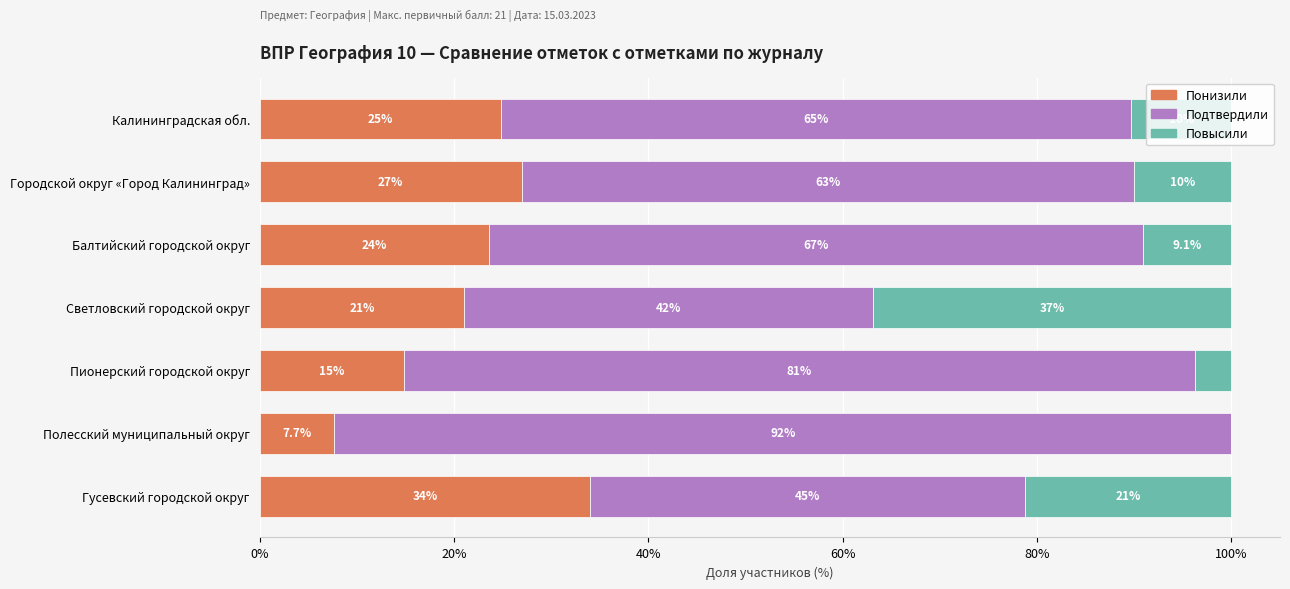

What is the total value across all series at Пионерский городской округ?

100.0